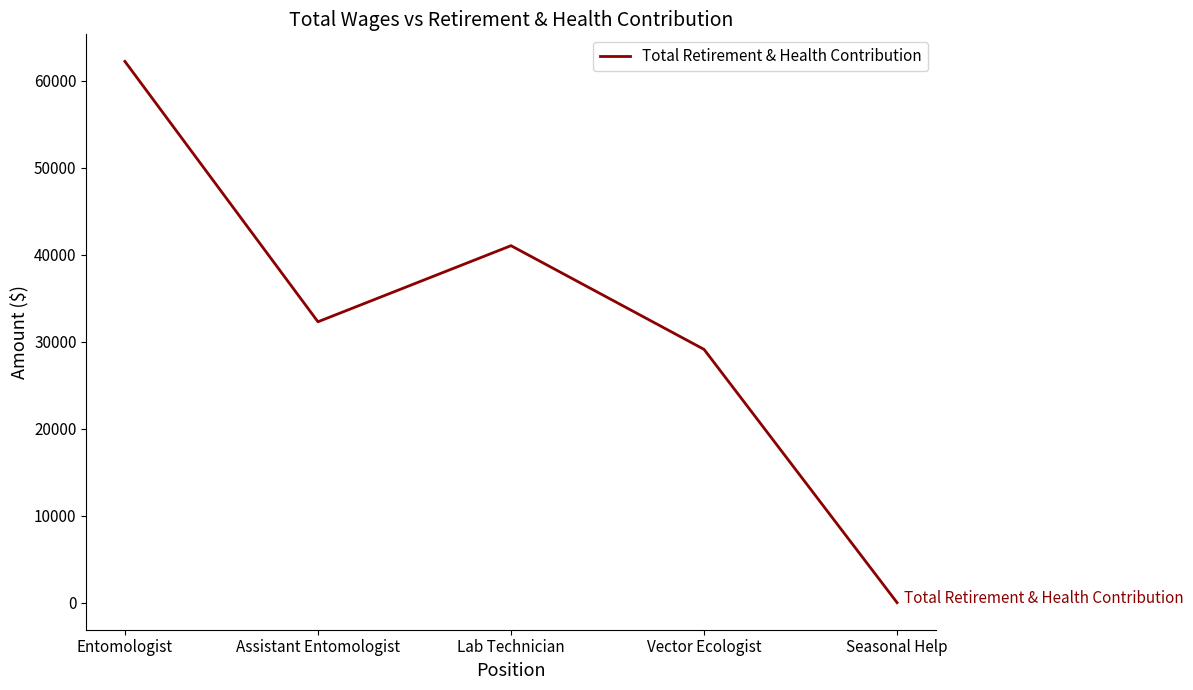

Where is the first local maximum?

Lab Technician